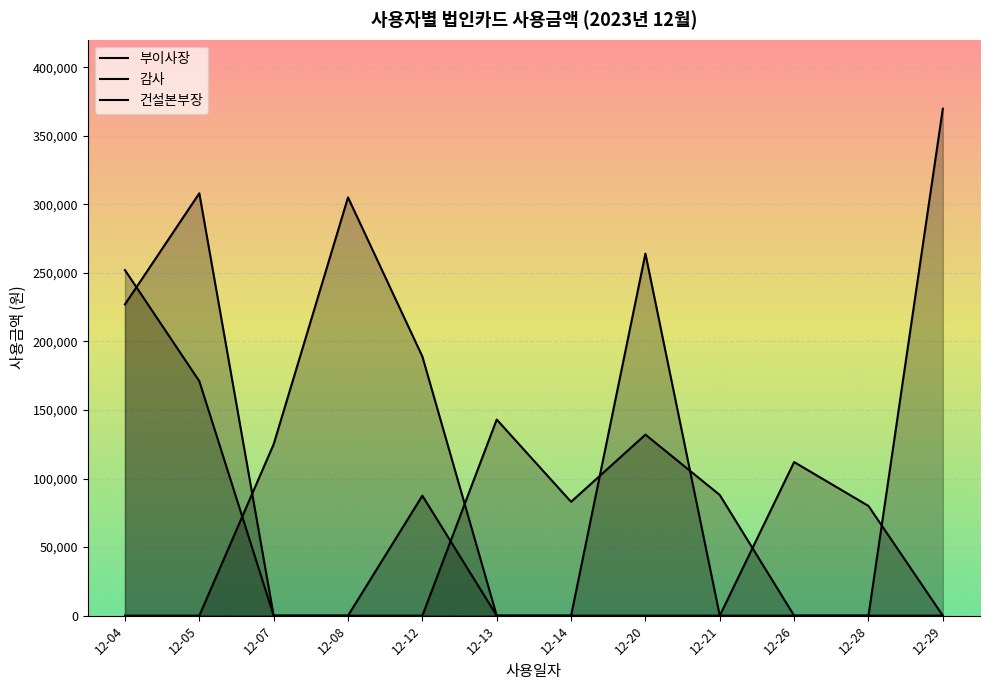

The 부이사장 series shows 389621 at 12-04. True or false?

False